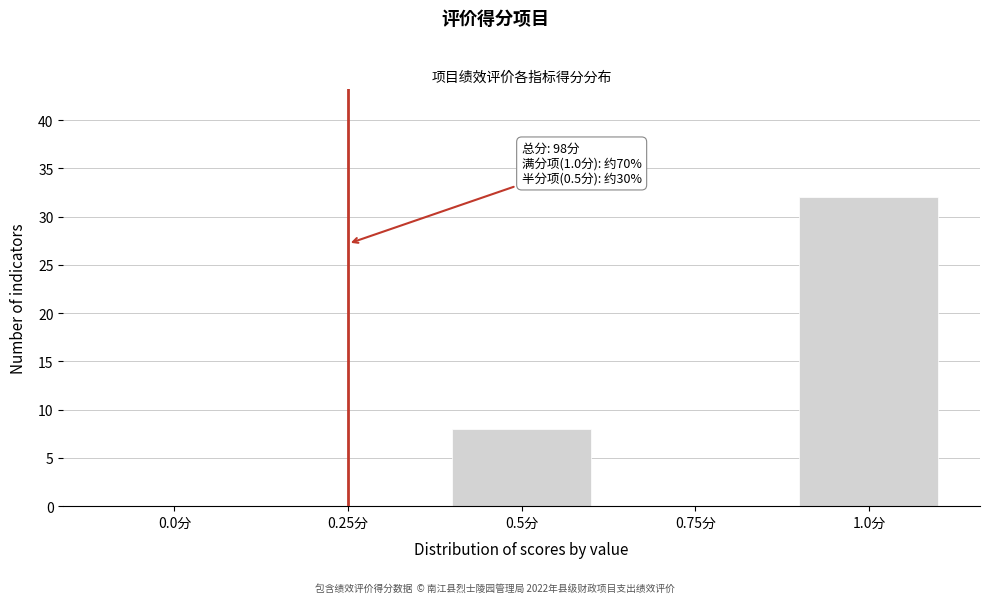

Reading left to right, extract all data points from this chart.

0.0分=0	0.25分=0	0.5分=8	0.75分=0	1.0分=32